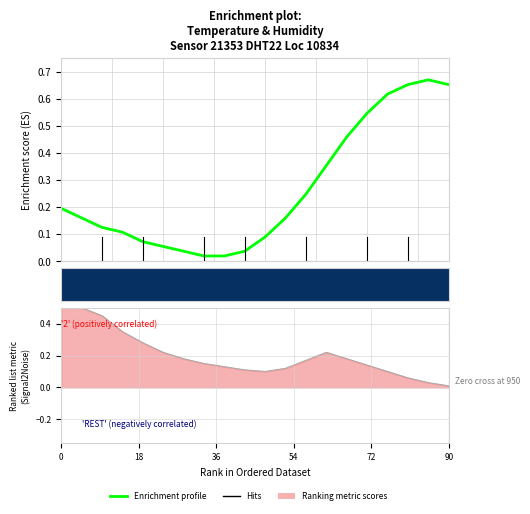

Is the value of Enrichment profile at 0 greater than the value of row_0 at 54?

Yes